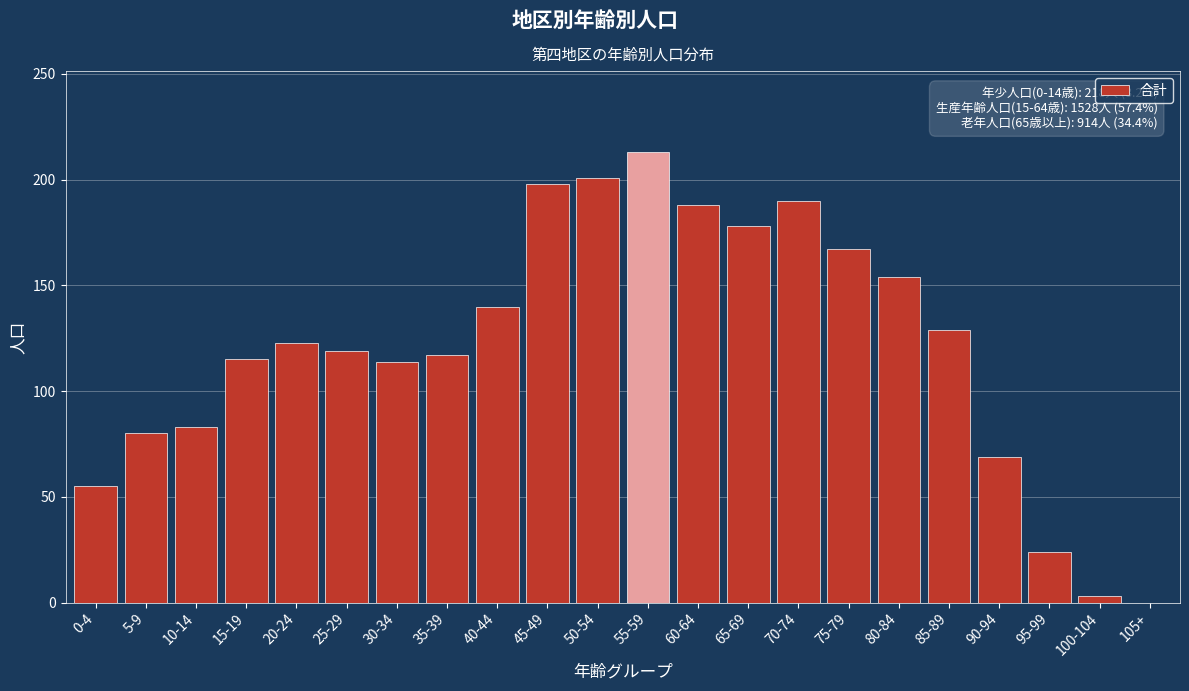

What is the greatest value displayed?

213